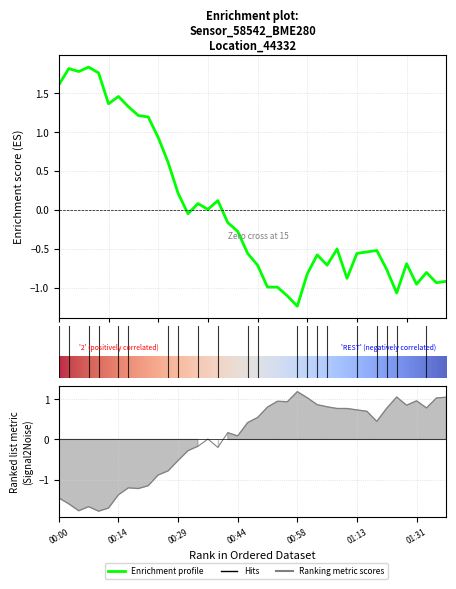

What position from the right is 01:01?

15